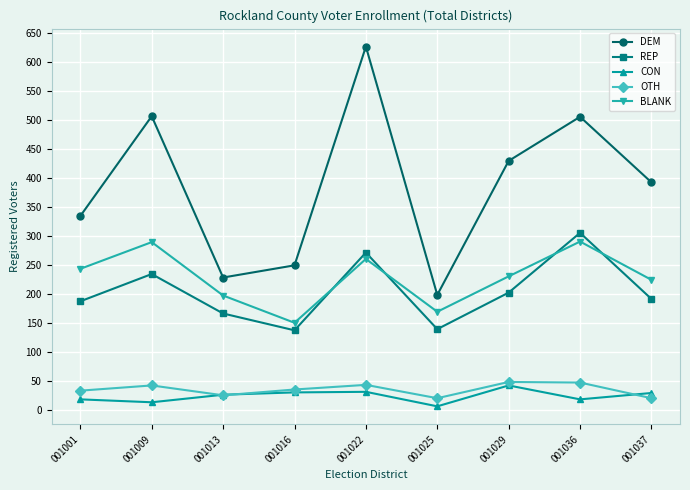

True or false: BLANK and DEM cross at least once.

False